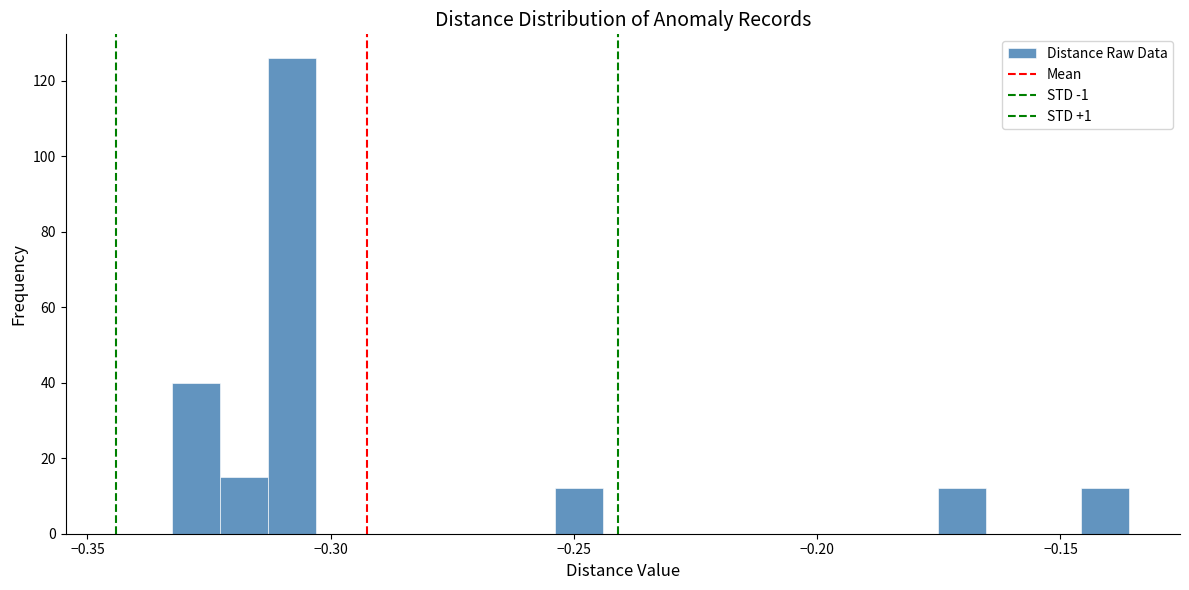

Read against the x-axis, roughly where is the centre of the tallest bar?

-0.310